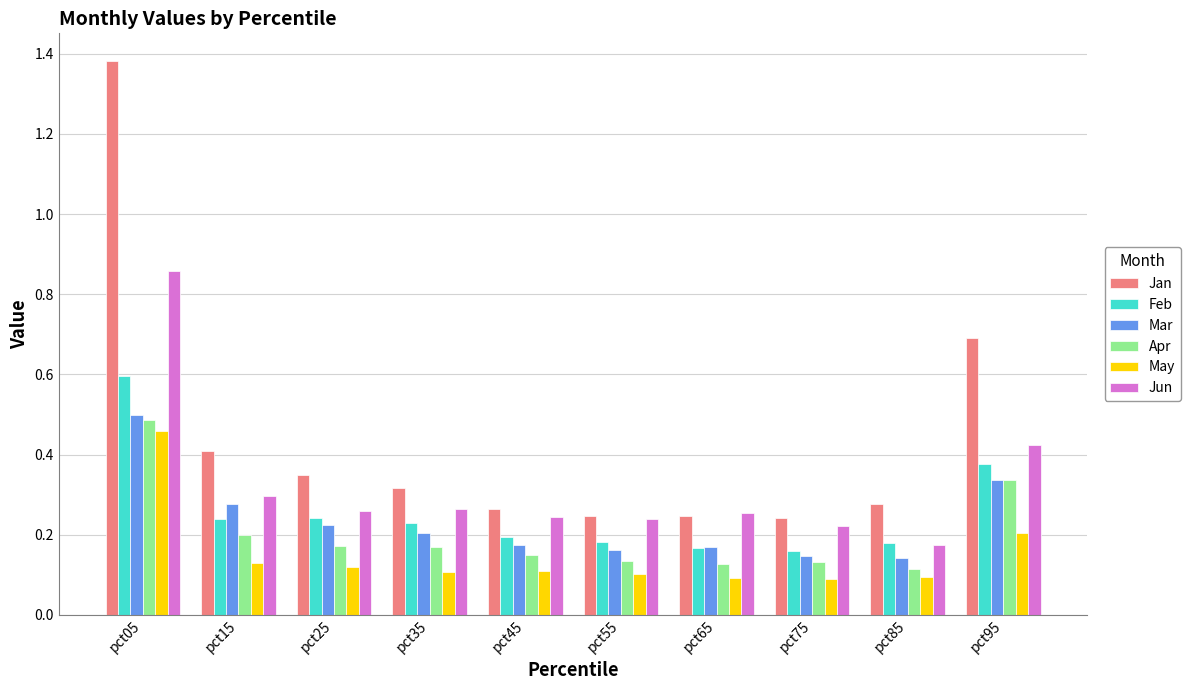

How many bars are there in total?

60